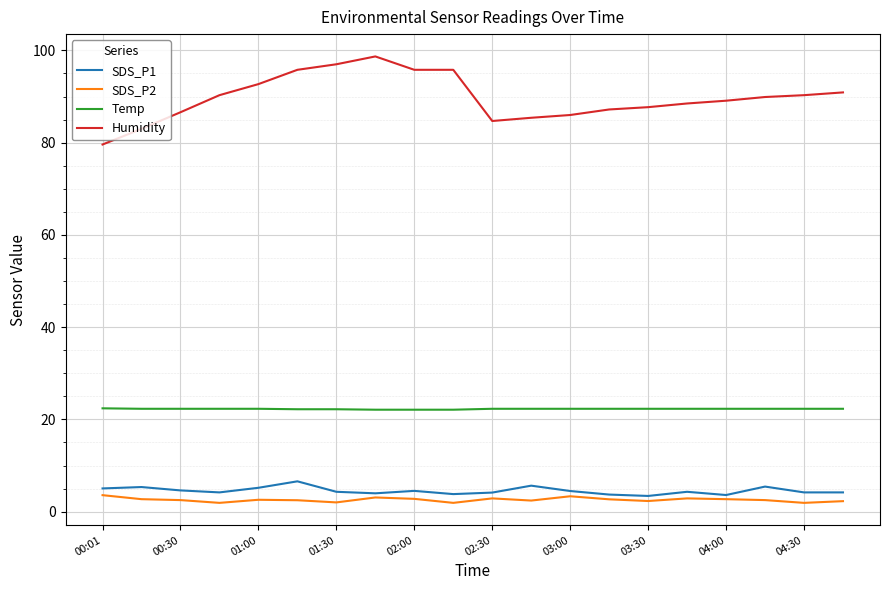

What is the minimum value for Temp?

22.1